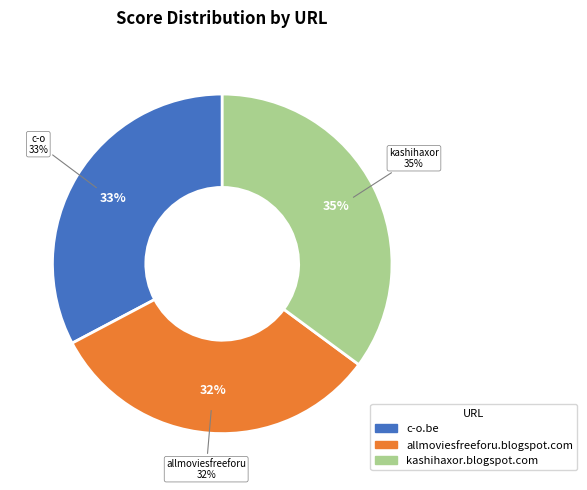

What percentage is the kashihaxor.blogspot.com slice, to the nearest percent?

35%